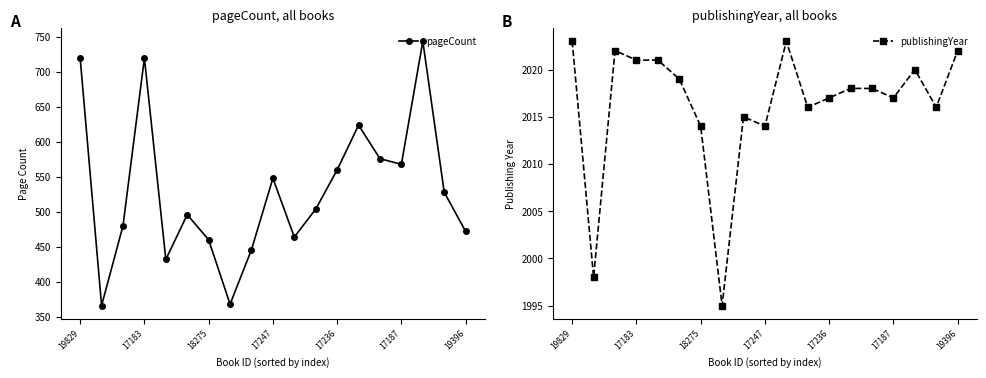

Is this an area chart (filled region under the line)?

No